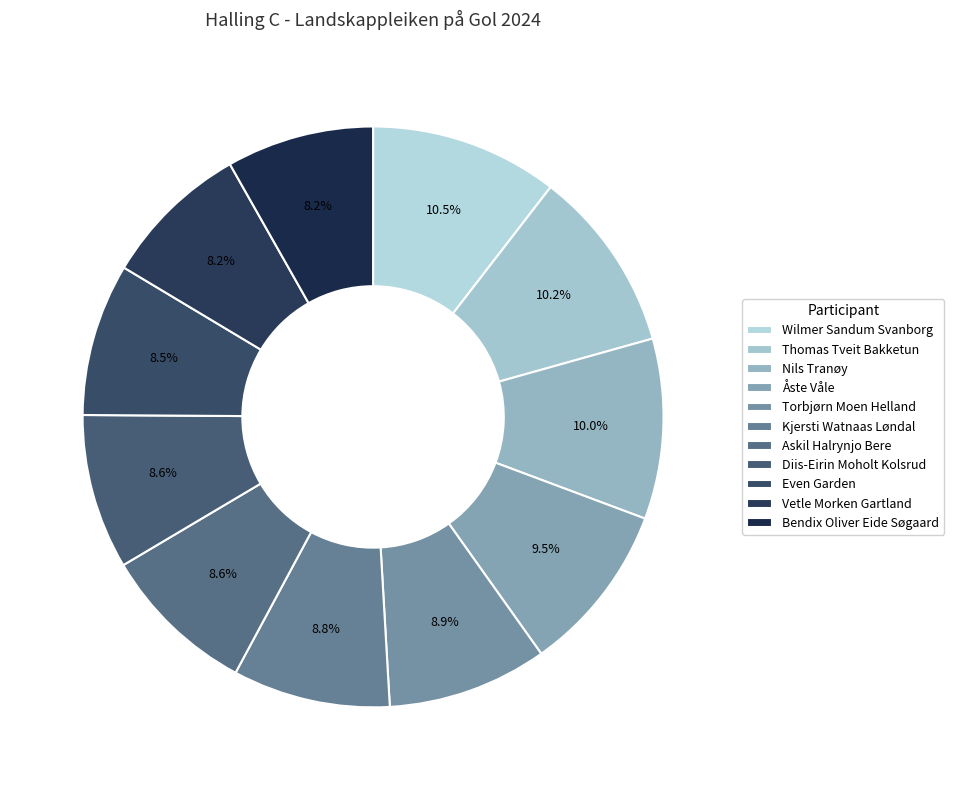

The Even Garden slice represents 8% of the pie. True or false?

True